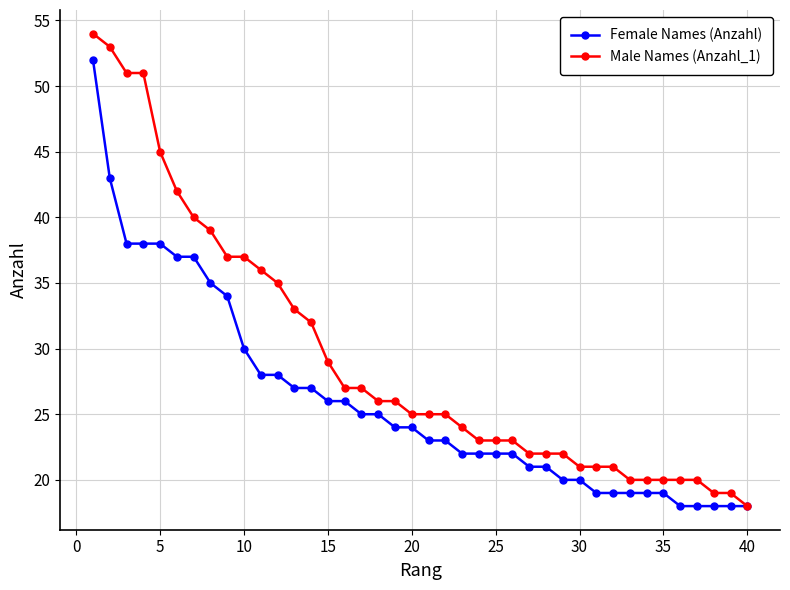

What is the maximum value for Male Names (Anzahl_1)?

54